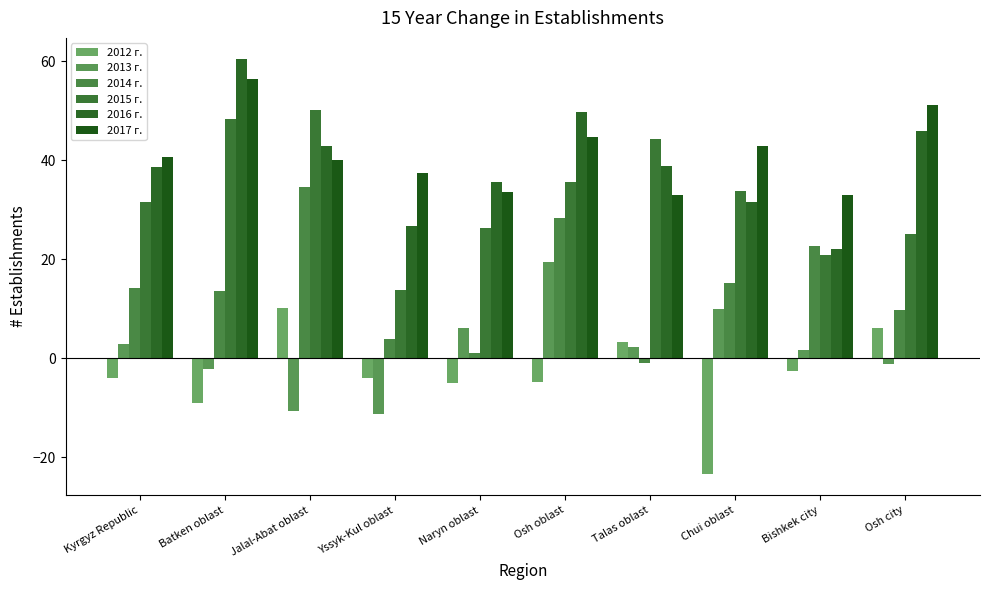

Read the 2012 г. value at Chui oblast.

-23.5